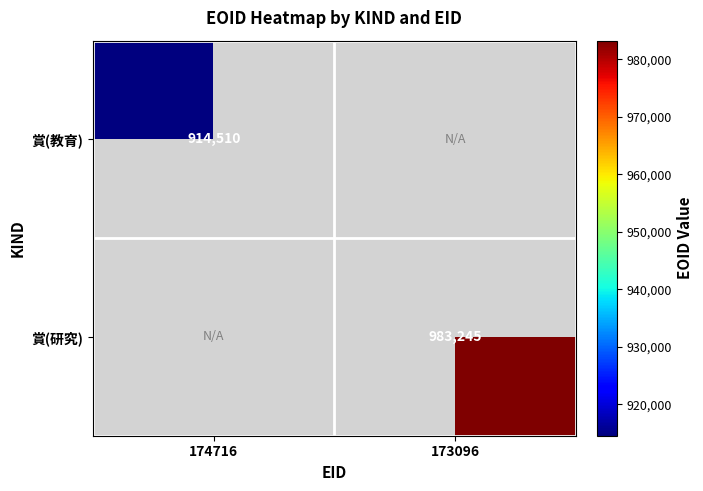

Is the value of 賞(教育) at 174716 greater than the value of 賞(研究) at 173096?

No